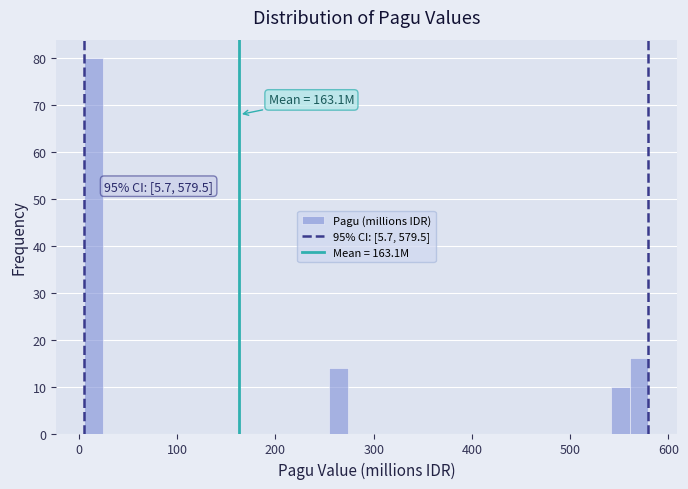

Read against the x-axis, roughly where is the centre of the tallest bar?

20